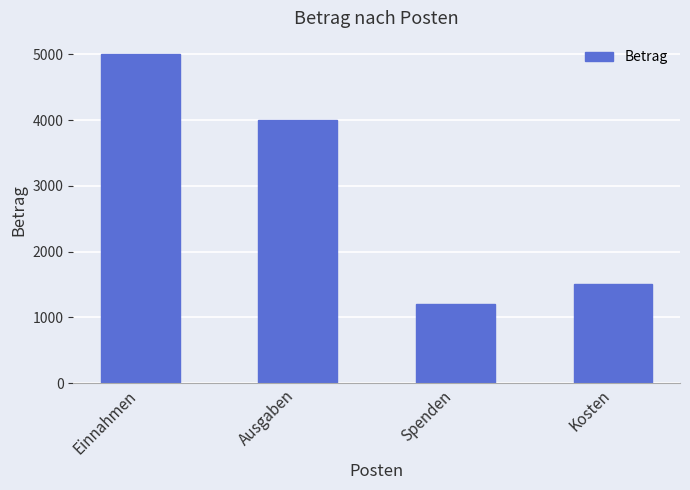

Reading left to right, transcribe all the data shown in this chart.

Einnahmen=5000	Ausgaben=4000	Spenden=1200	Kosten=1500